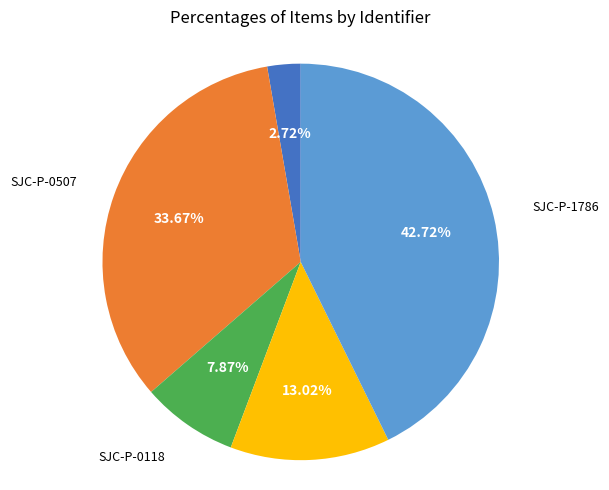

Approximately how many times larger is the value at SJC-P-1786 compared to SJC-P-0118?

5.4